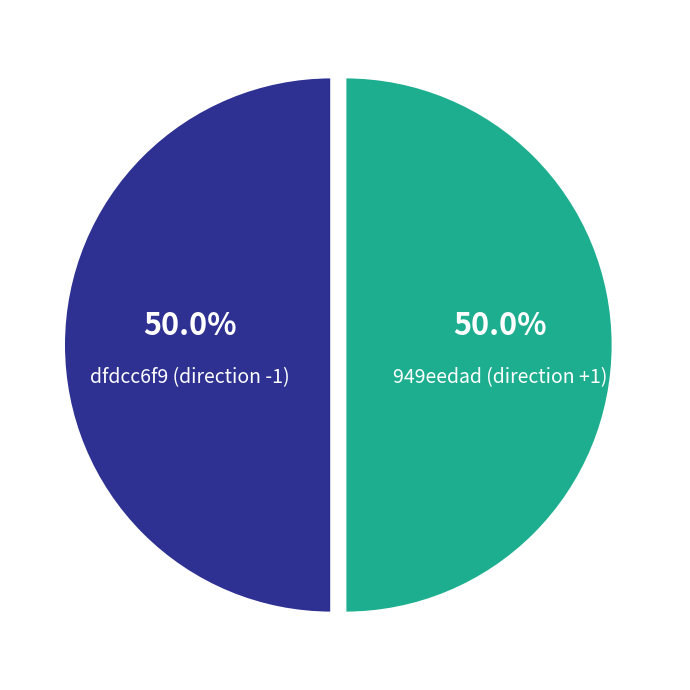

Do 949eedad (direction +1) and dfdcc6f9 (direction -1) together represent more than half of the pie?

Yes